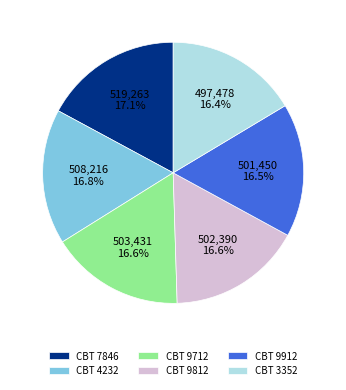

Does any single category account for the majority?

No